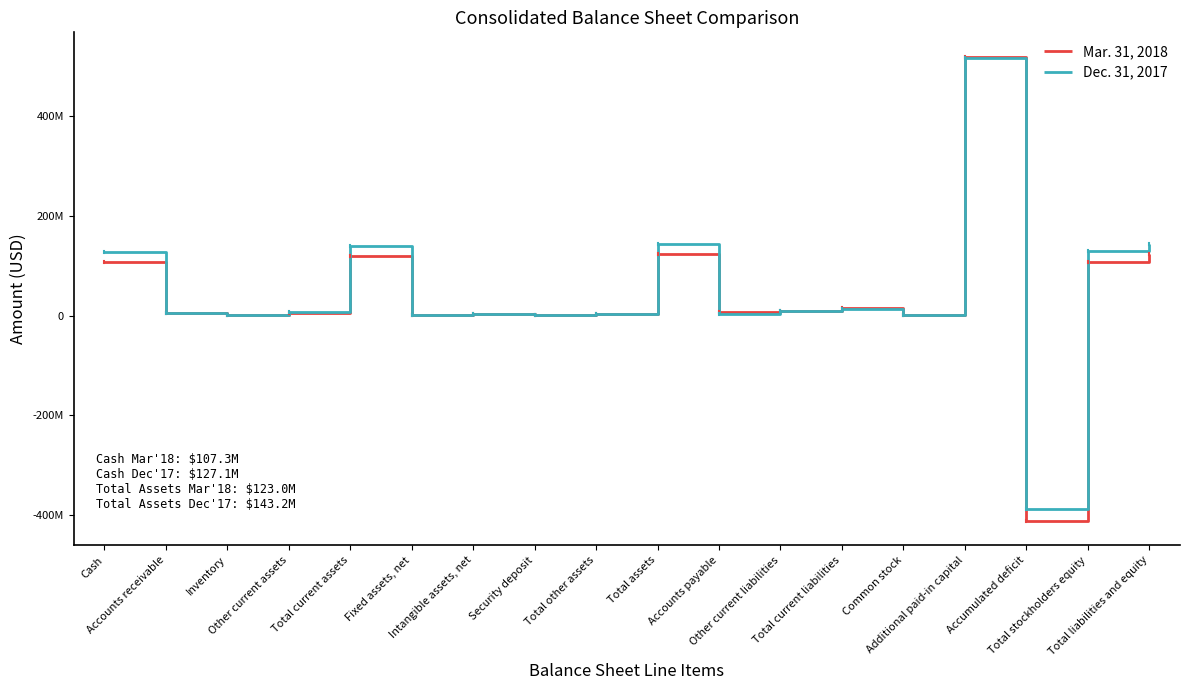

At which category does Dec. 31, 2017 reach its first local peak?

Total current assets